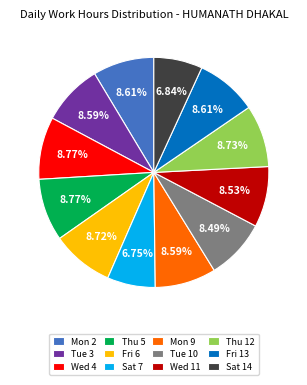

To the nearest percent, what portion does Wed 4 represent?

9%